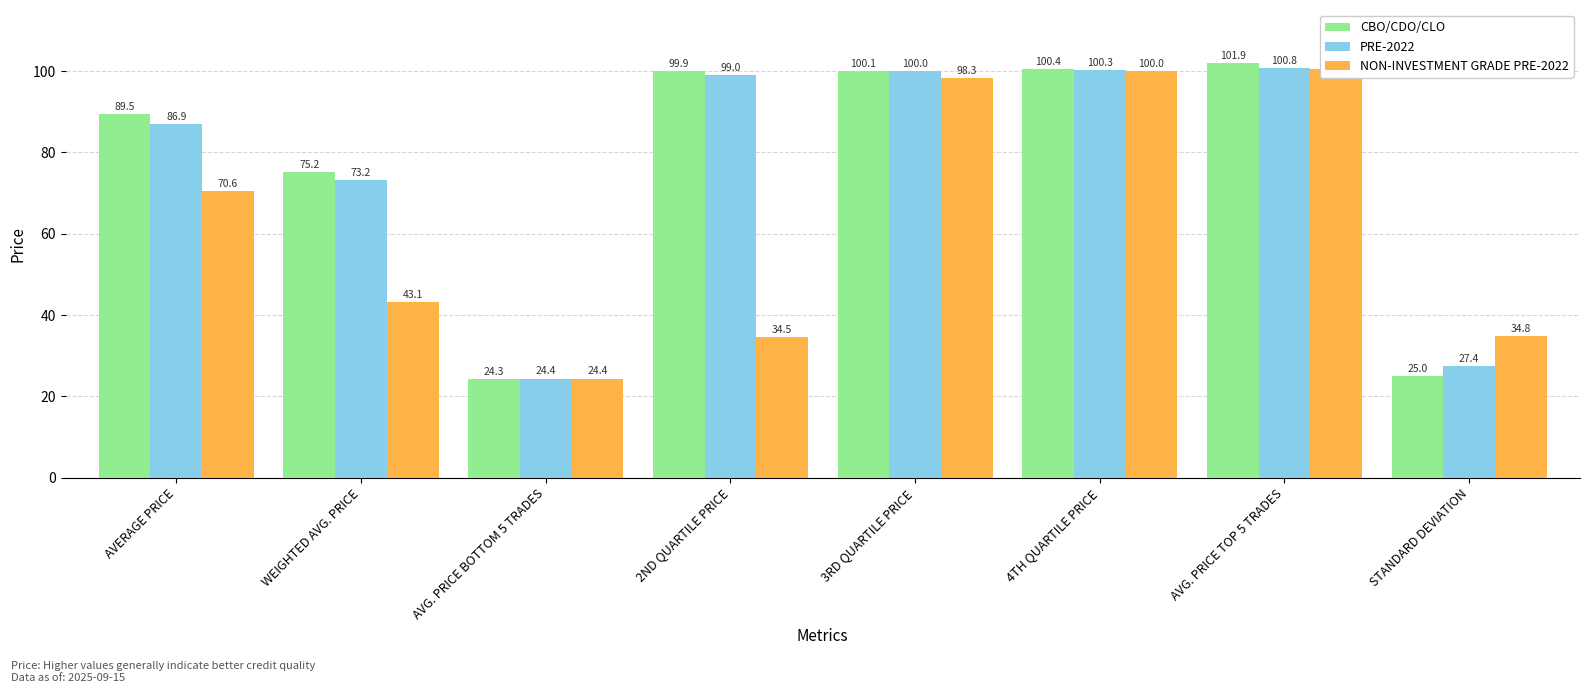

At which category is the sum across all series the highest?

AVG. PRICE TOP 5 TRADES